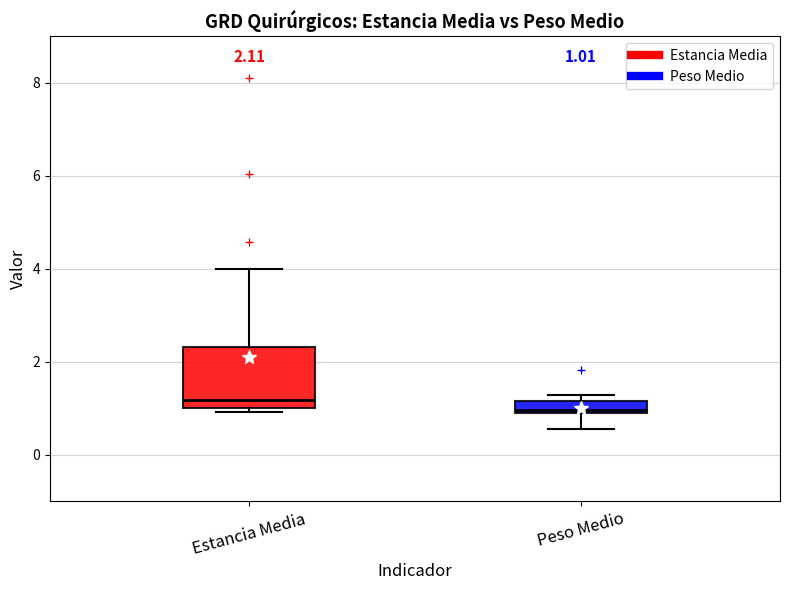

Which box is the tallest, from its lower edge to its upper edge?

Estancia Media